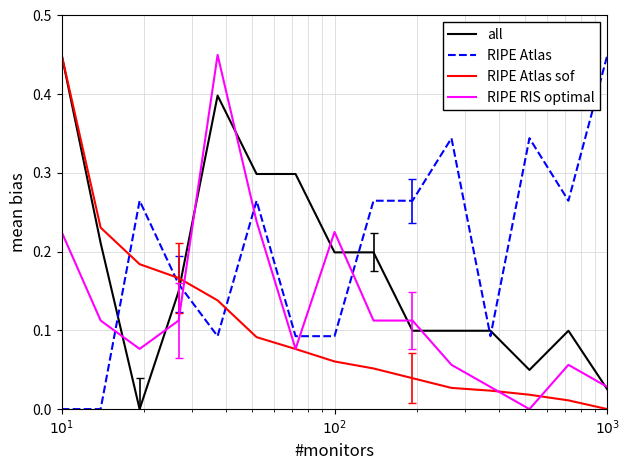

True or false: RIPE Atlas sof and RIPE RIS optimal cross at least once.

True